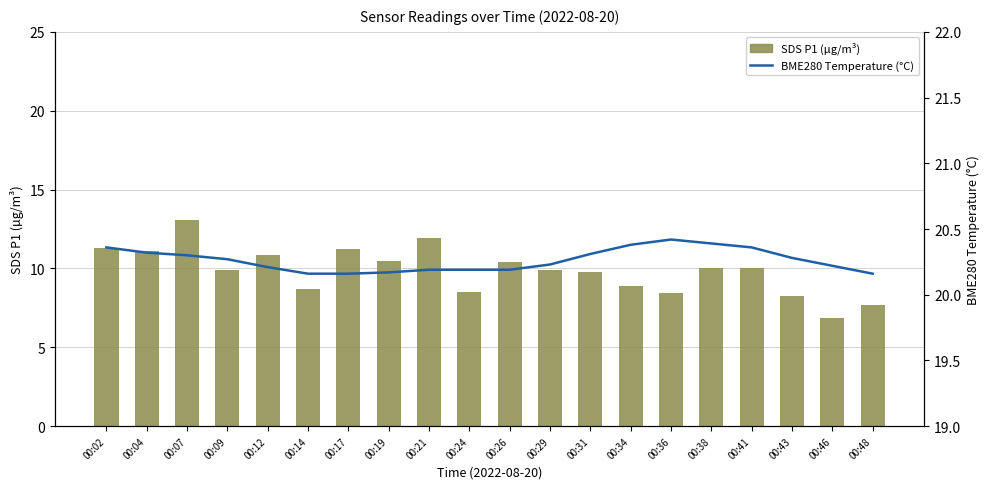

The value of BME280 Temperature (°C) at 00:36 is 8.7. True or false?

False